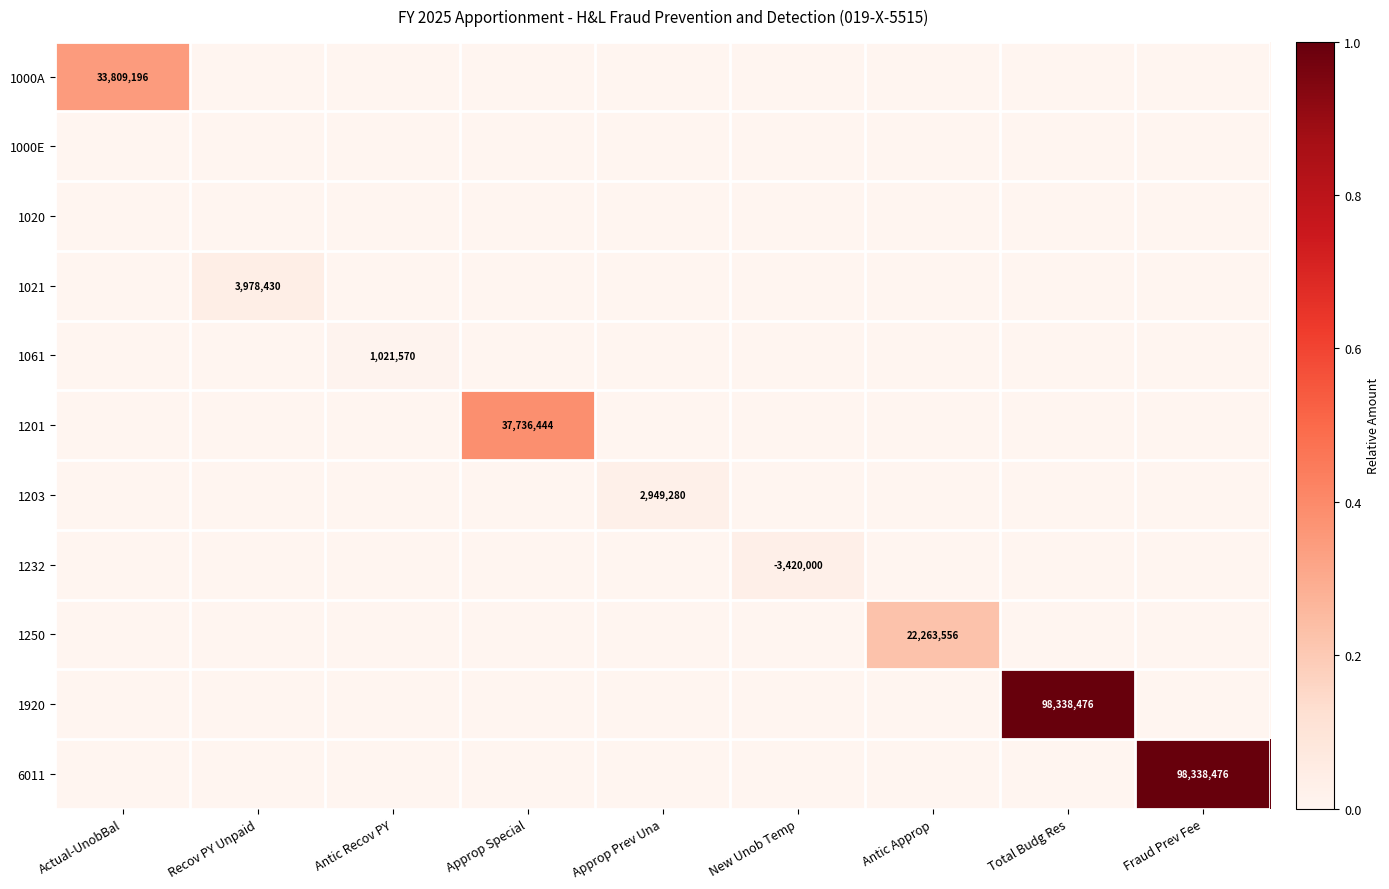

At which label is 1061 closest to 0?

Actual-UnobBal